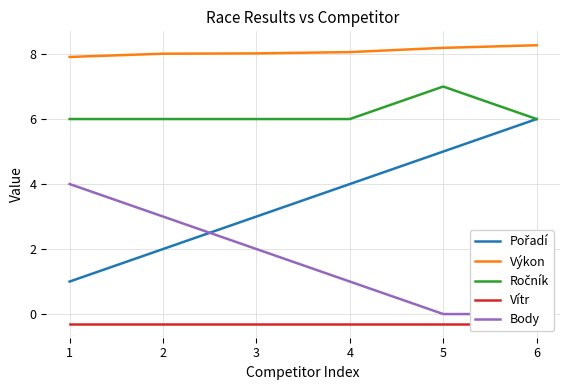

What is the average value of the Výkon series?

8.1